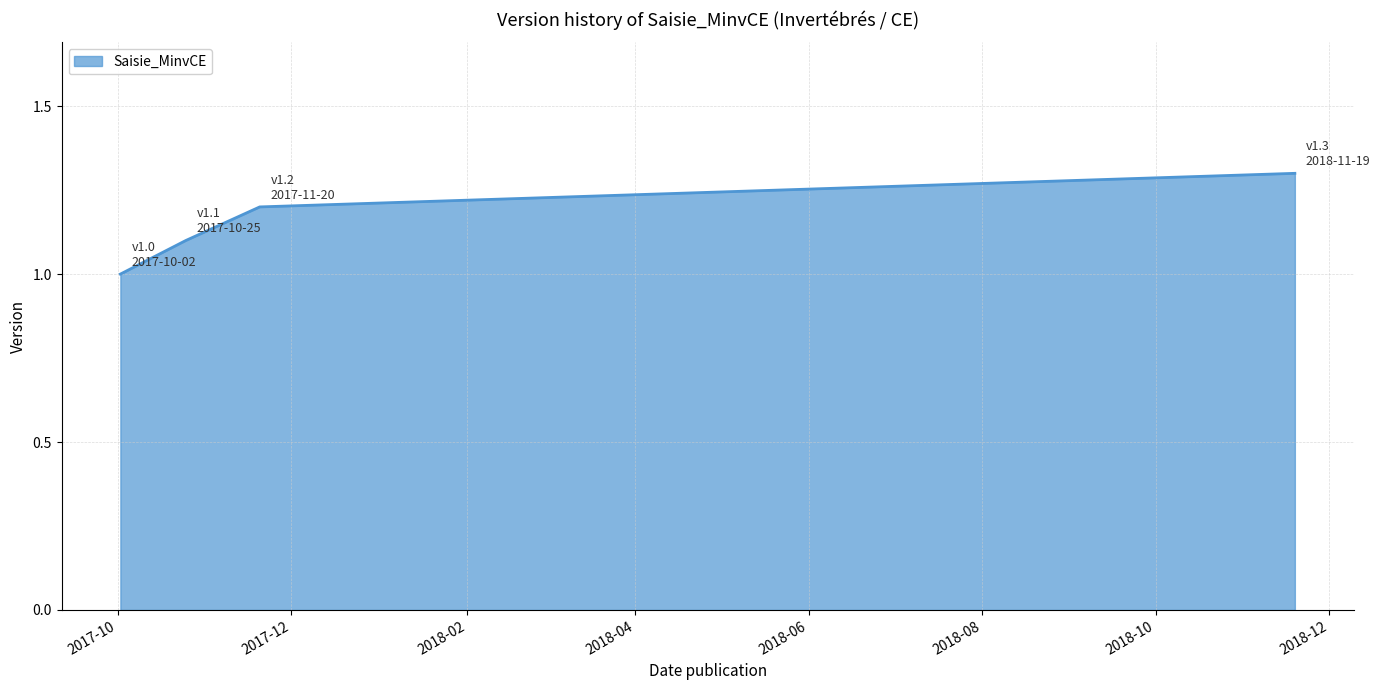

What is the maximum value shown in the chart?

1.3